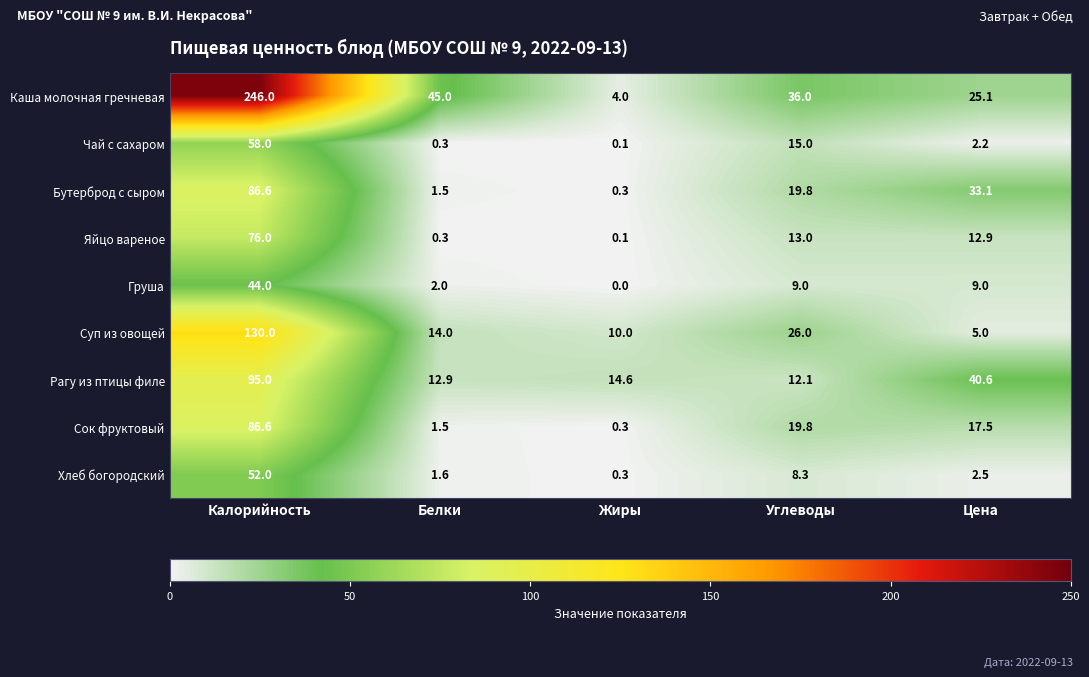

What is the highest value of the Бутерброд с сыром series?

86.6